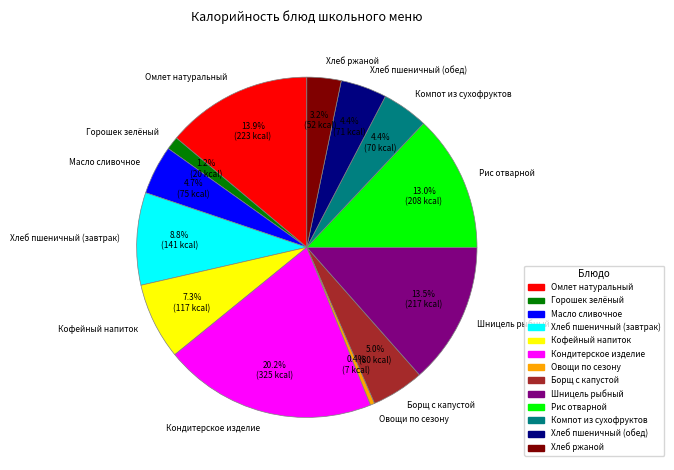

Is it true that Кондитерское изделие is 15% of the pie?

False